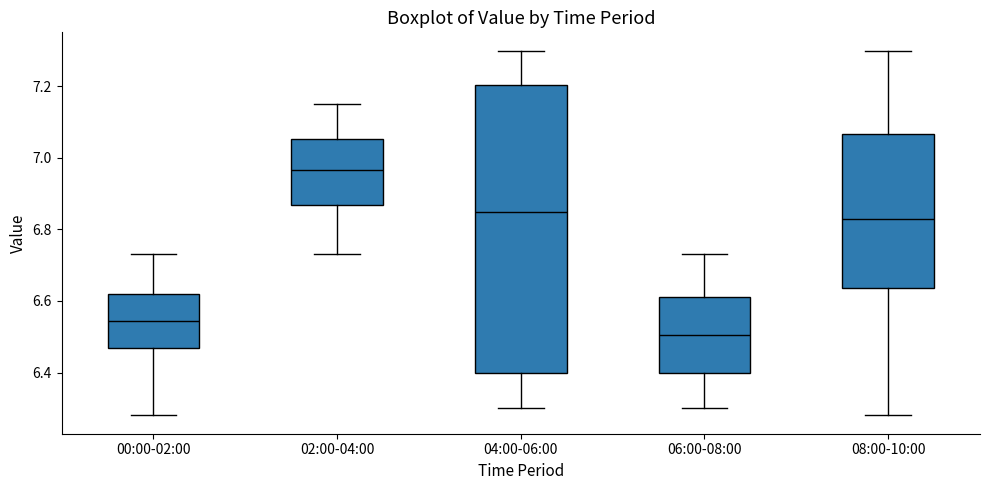

Comparing the boxes themselves (not the whiskers), which one is the tallest?

04:00-06:00